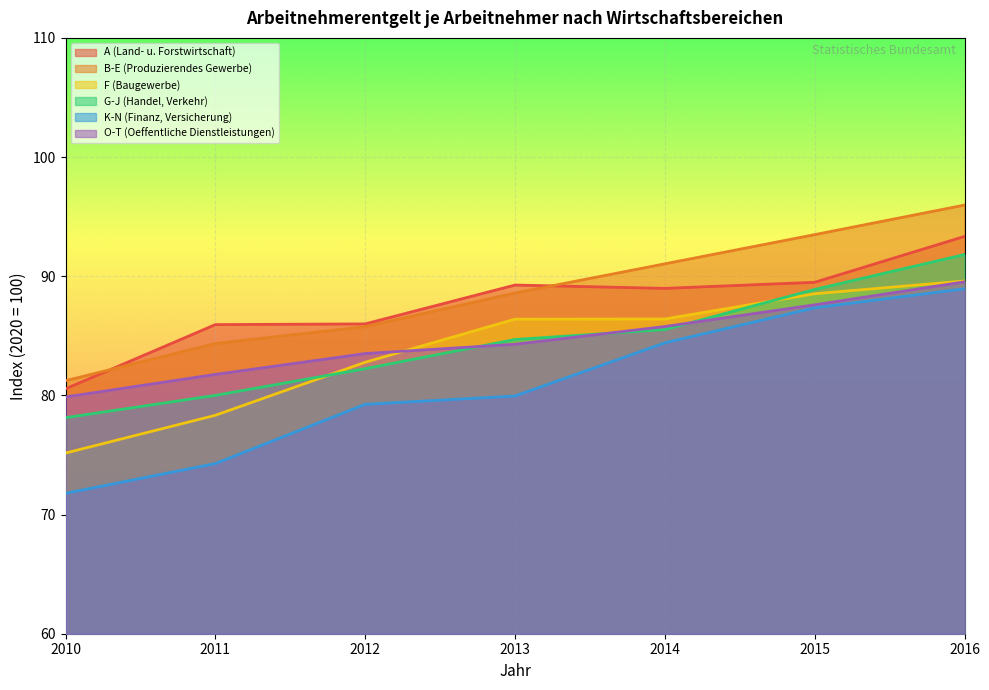

How many lines are shown in the chart?

6